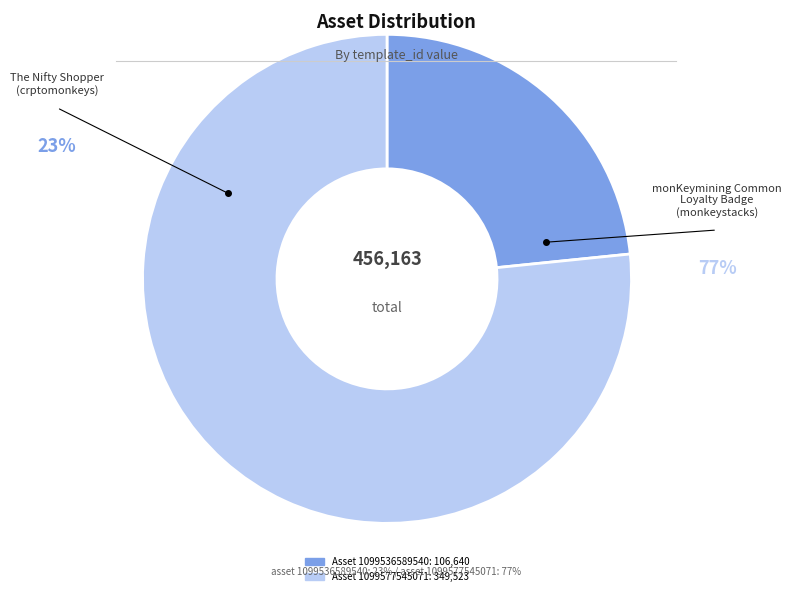

Does any single category account for the majority?

Yes